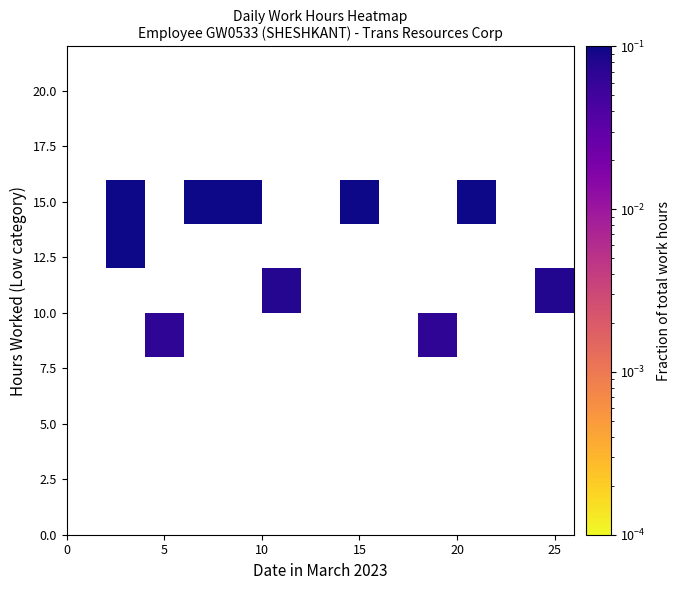

Between 25 and 5, which is larger?

25